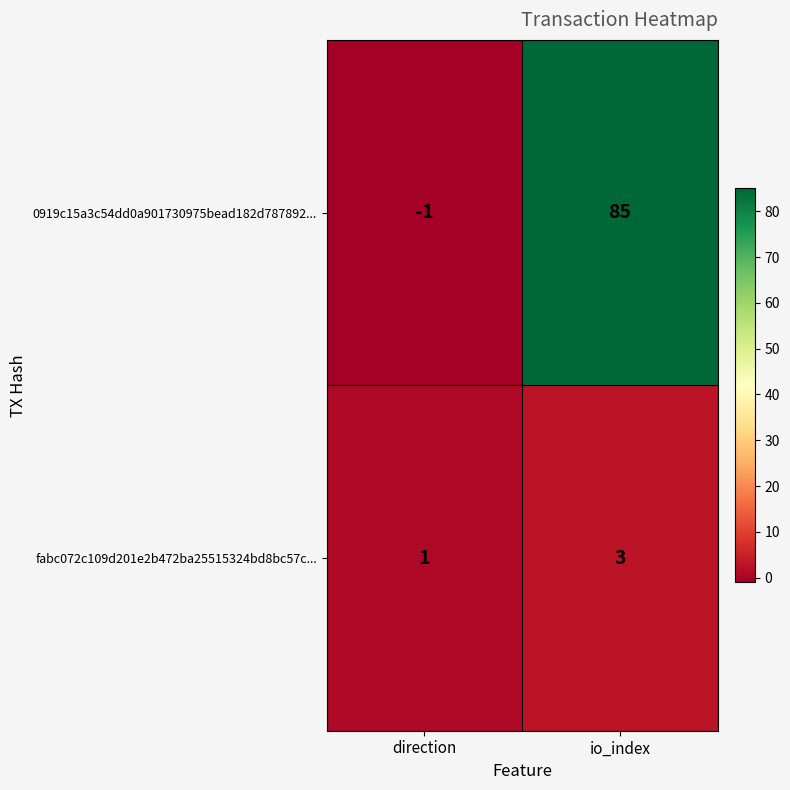

Between direction and io_index, which series saw the biggest shift?

0919c15a3c54dd0a901730975bead182d787892...